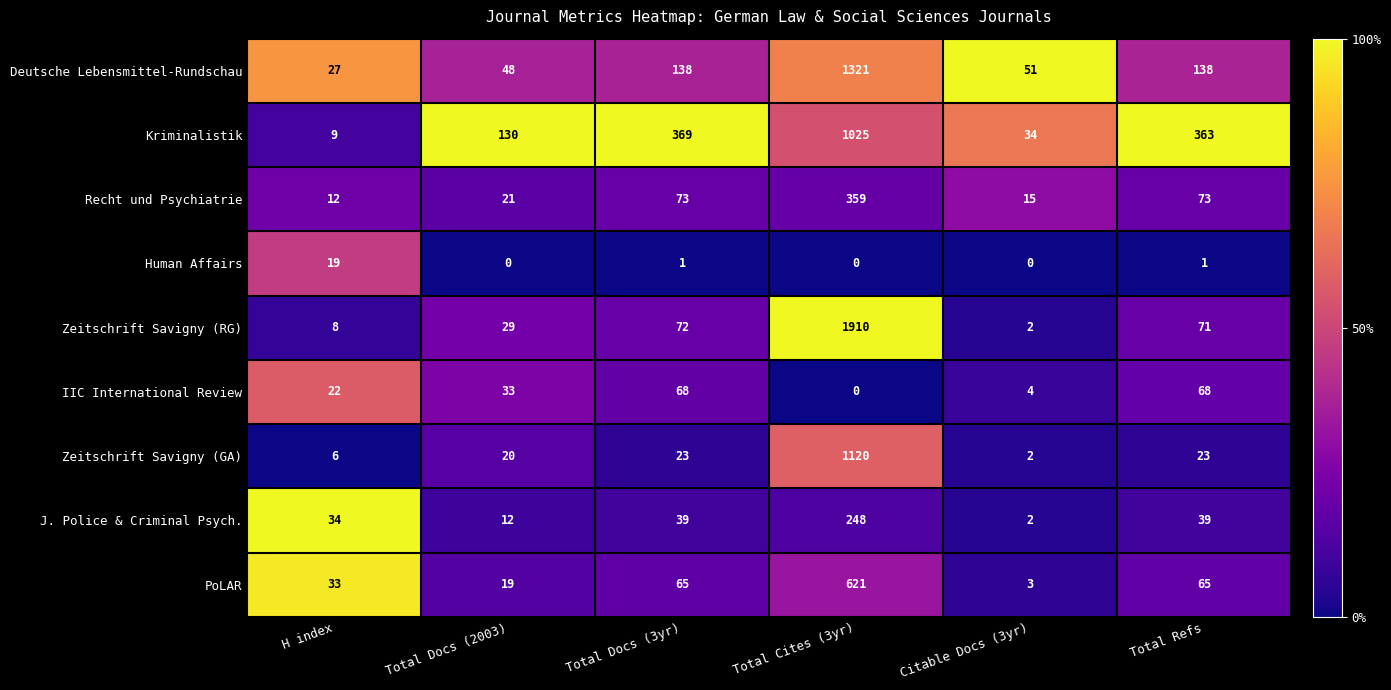

What is the difference between the maximum and minimum values in the J. Police & Criminal Psych. series?

246